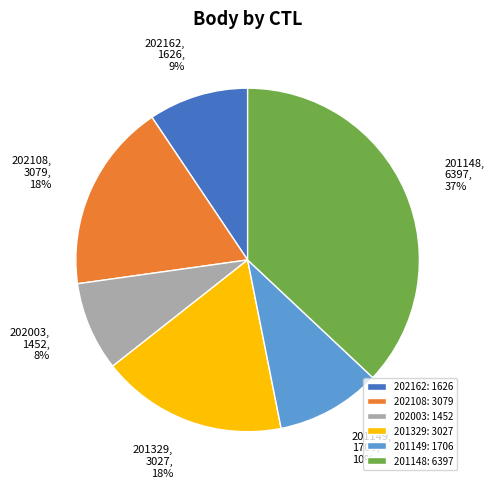

What is the smallest slice in the pie chart?

202003